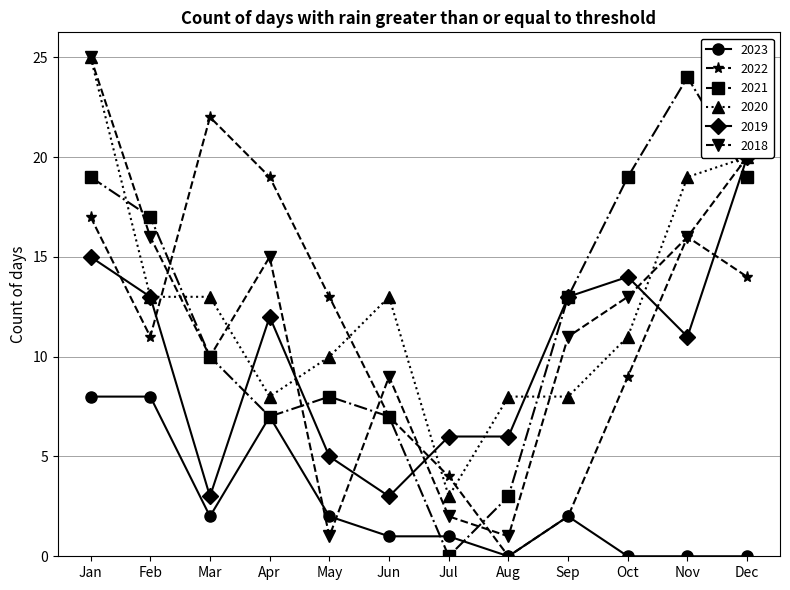

Reading left to right, extract all data points from this chart.

2023: 8	8	2	7	2	1	1	0	2	0	0	0
2022: 17	11	22	19	13	7	4	0	2	9	16	14
2021: 19	17	10	7	8	7	0	3	13	19	24	19
2020: 25	13	13	8	10	13	3	8	8	11	19	20
2019: 15	13	3	12	5	3	6	6	13	14	11	20
2018: 25	16	10	15	1	9	2	1	11	13	16	20